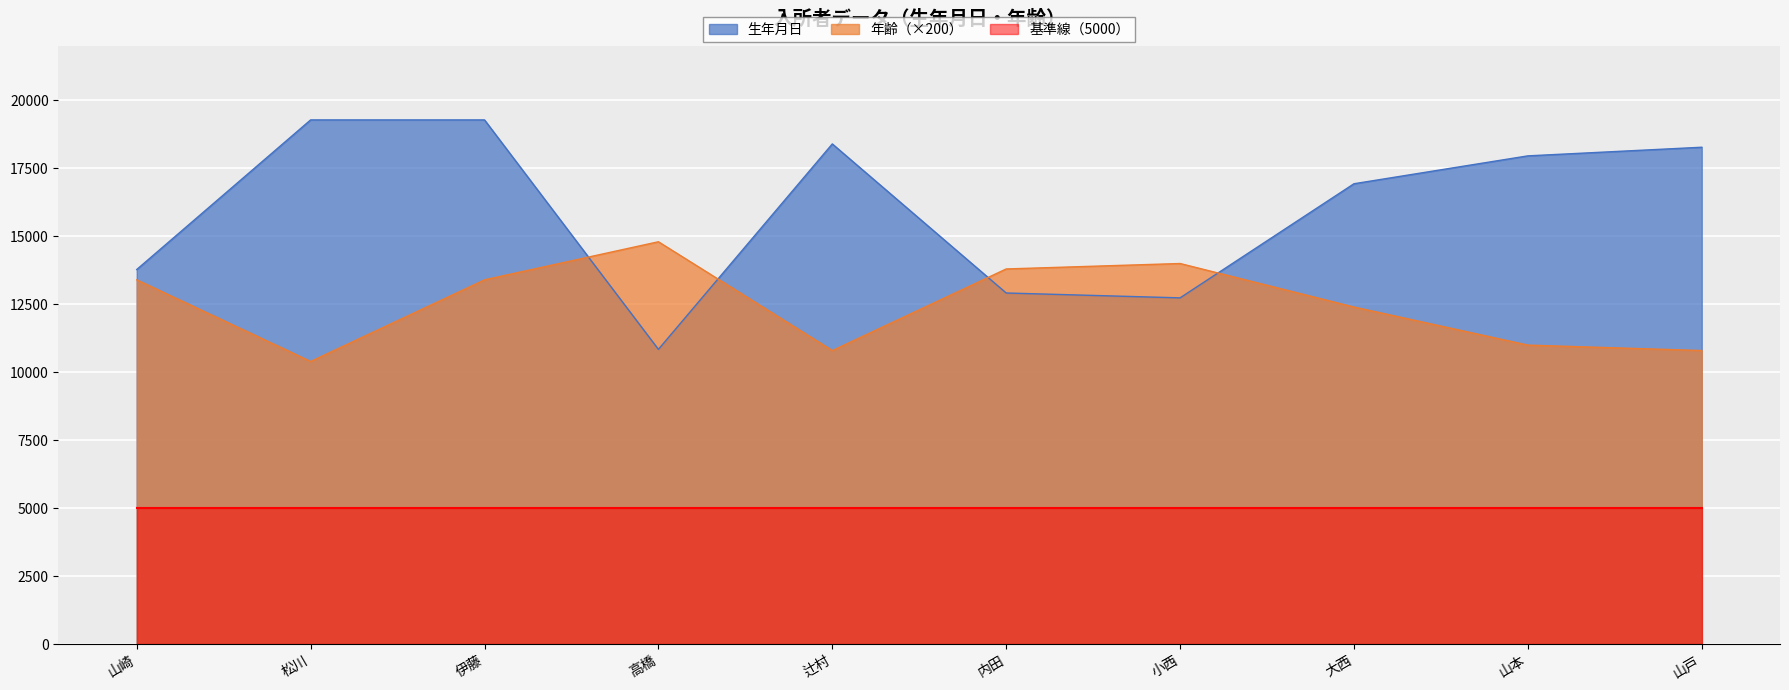

True or false: 年齢（×200） and 基準線（5000） intersect in this chart.

False